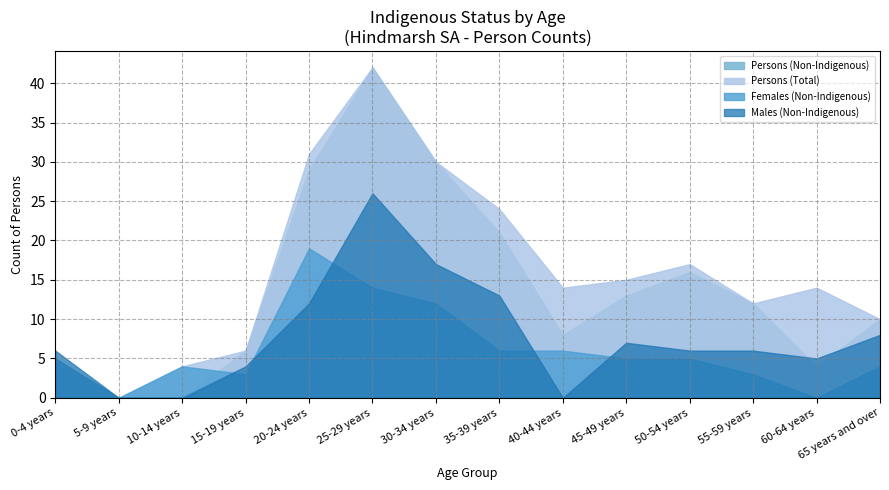

What is the greatest value displayed?

42